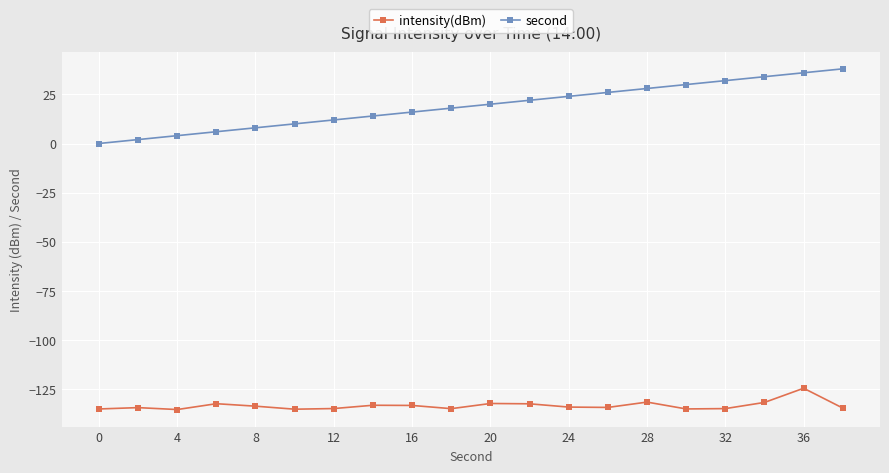

Which series has the largest total across all categories?

second